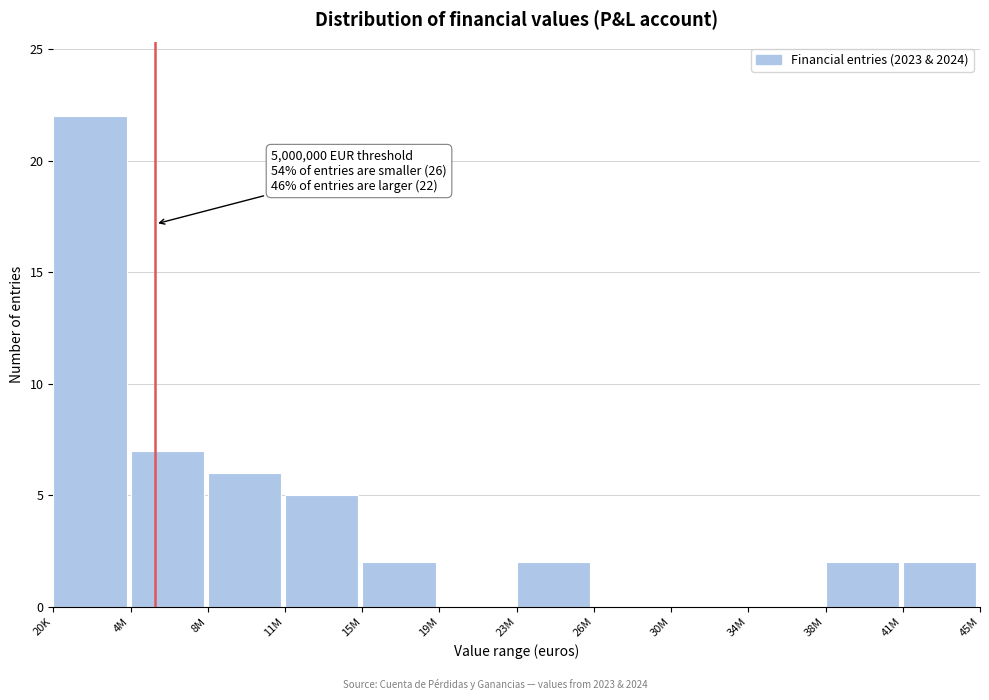

Reading left to right, list all the values displayed in this chart.

20K=22	4M=7	8M=6	11M=5	15M=2	19M=0	23M=2	26M=0	30M=0	34M=0	38M=2	41M=2